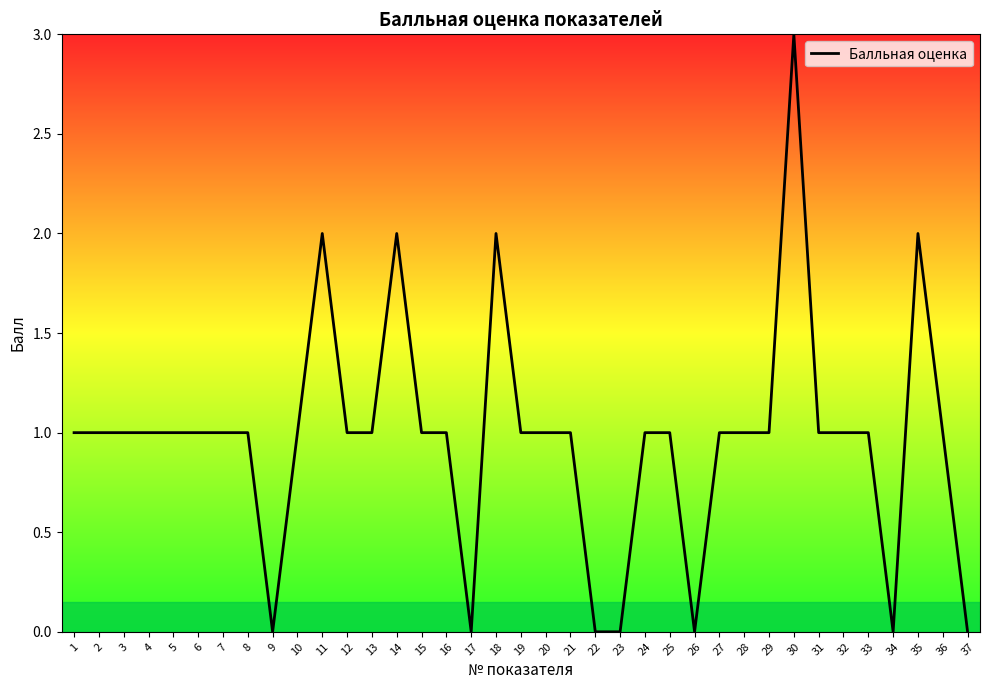

Which label corresponds to the largest value in the chart?

30